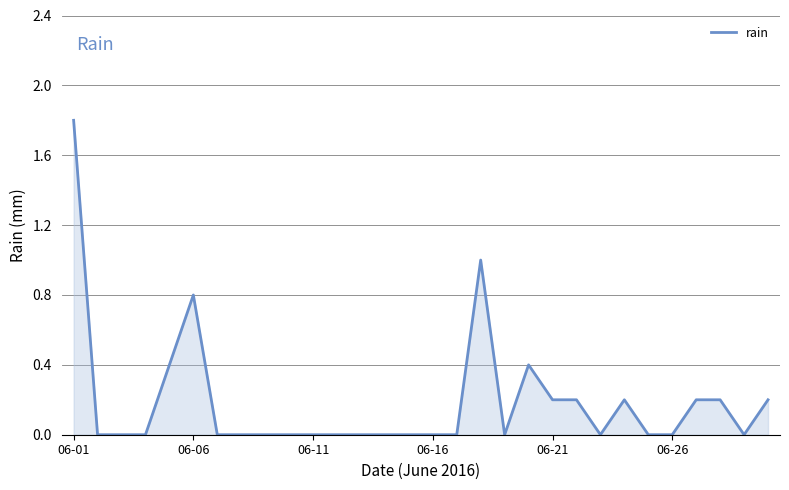

What is the difference between the maximum and minimum values?

1.8